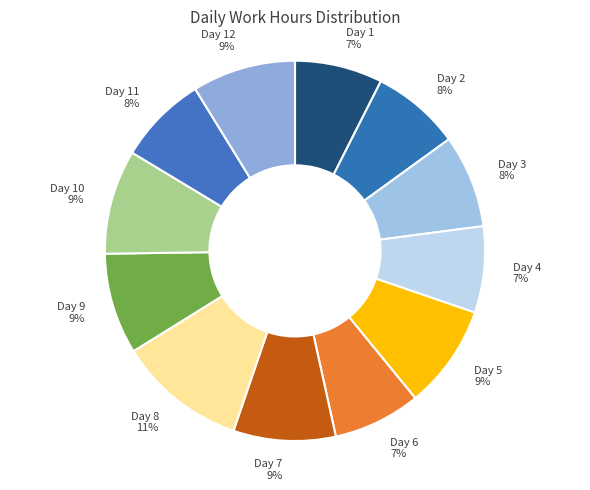

Count the number of slices in the pie.

12